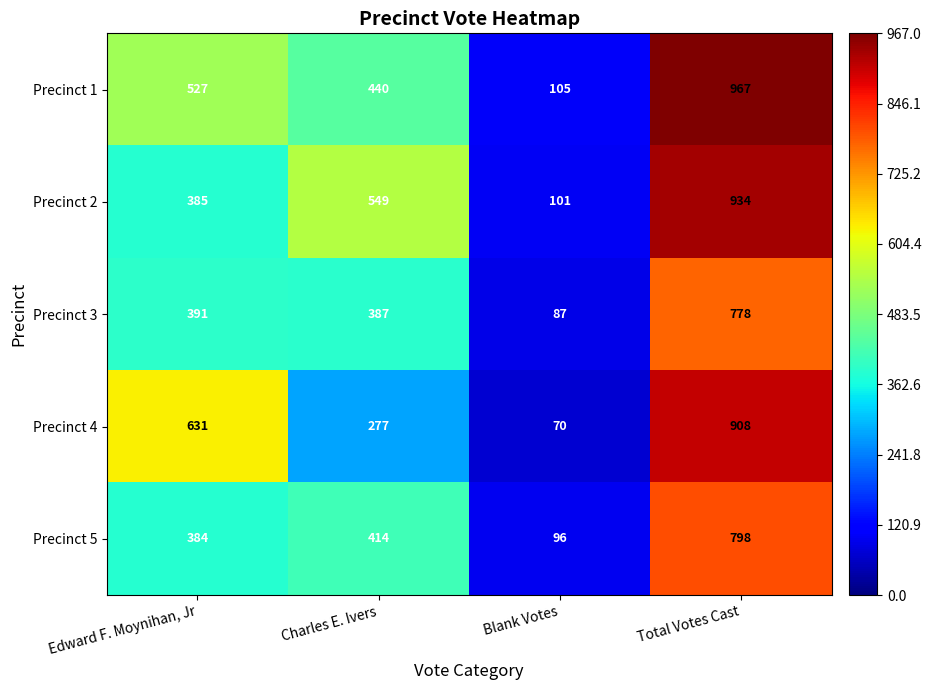

At which category is the sum across all series the highest?

Total Votes Cast